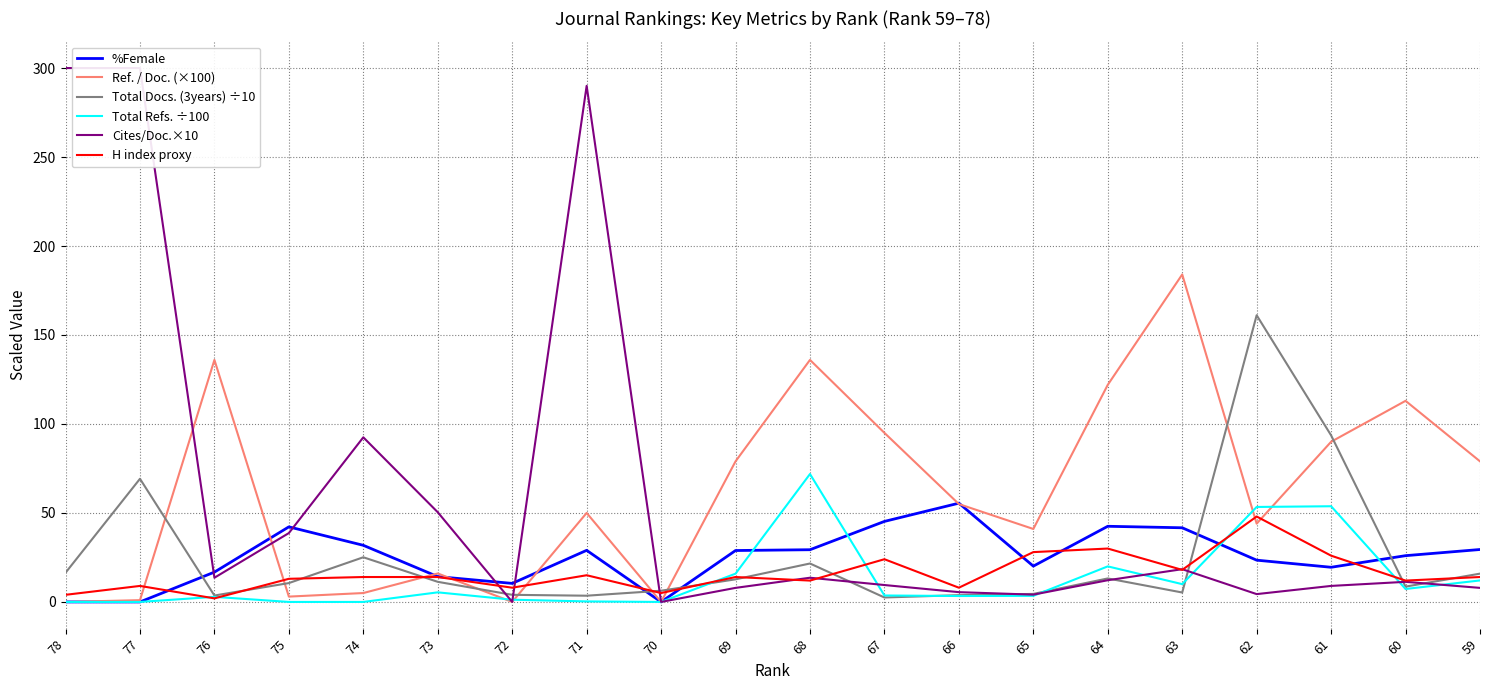

Count the number of categories in the chart.

20